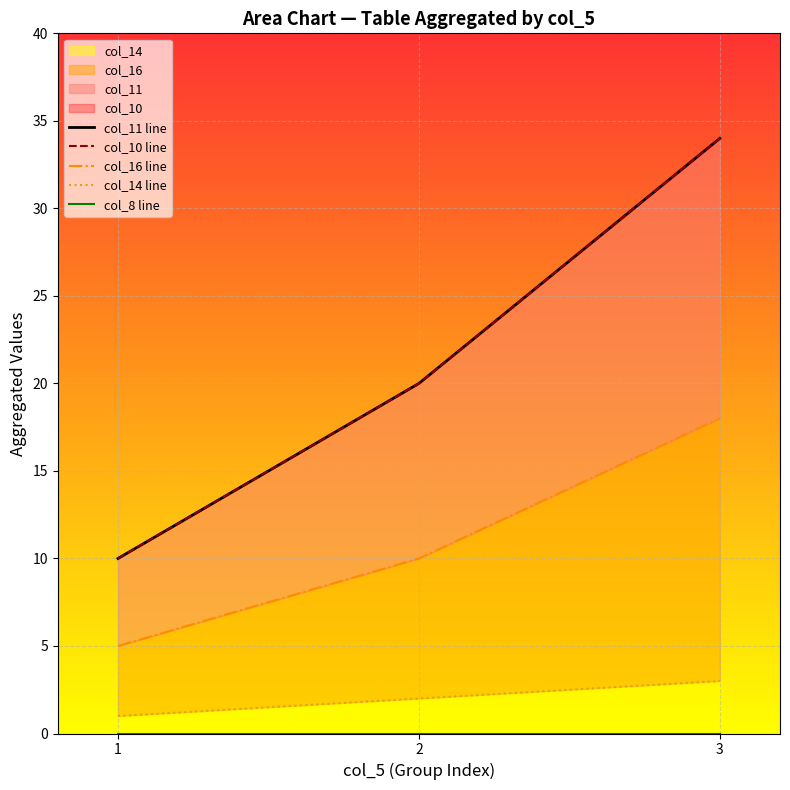

What are all the series names shown in the legend?

col_11 line, col_10 line, col_16 line, col_14 line, col_8 line